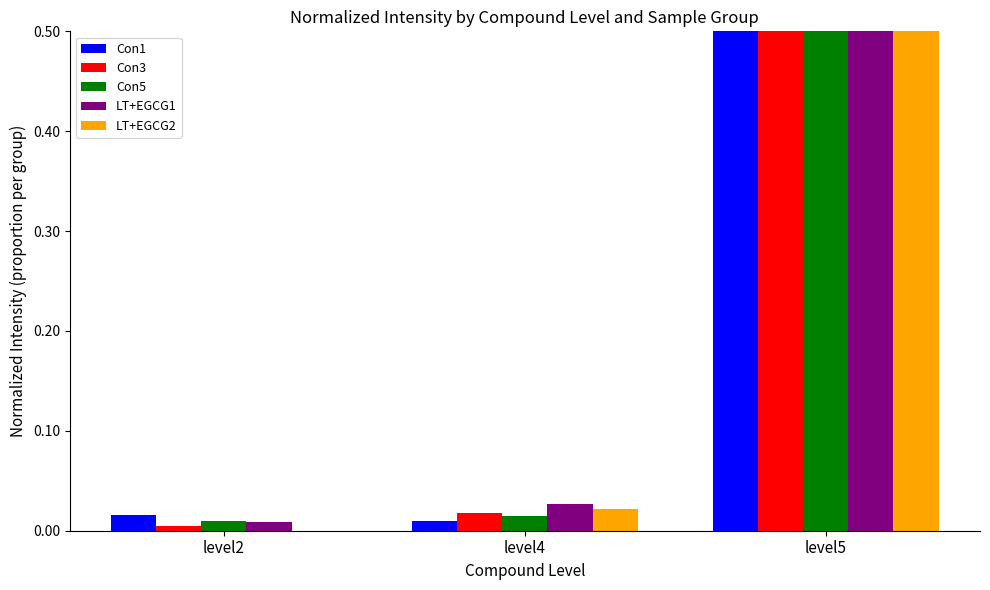

How many categories are shown in the chart?

3